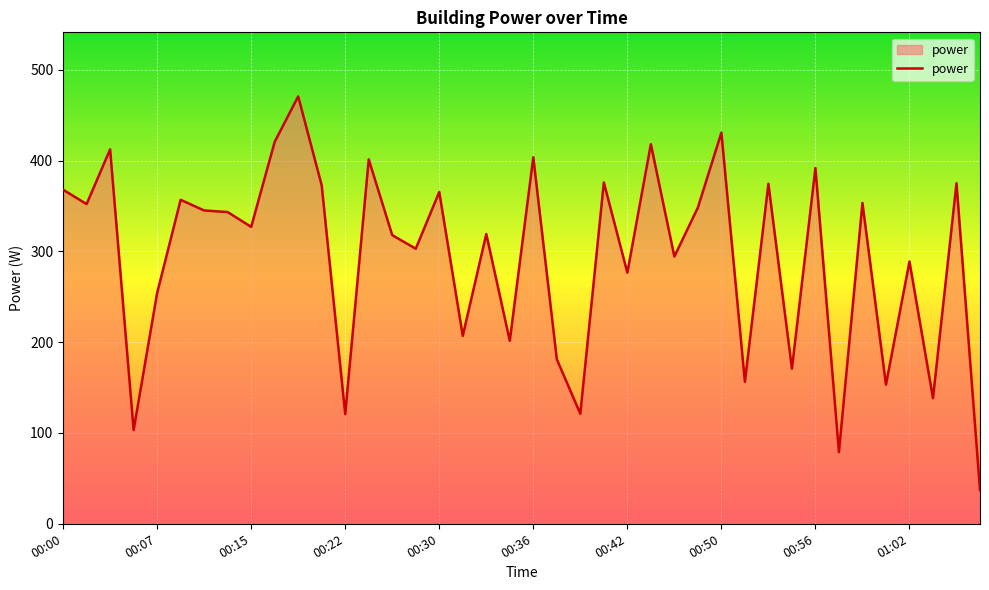

What is the difference between the maximum and minimum values?

433.5